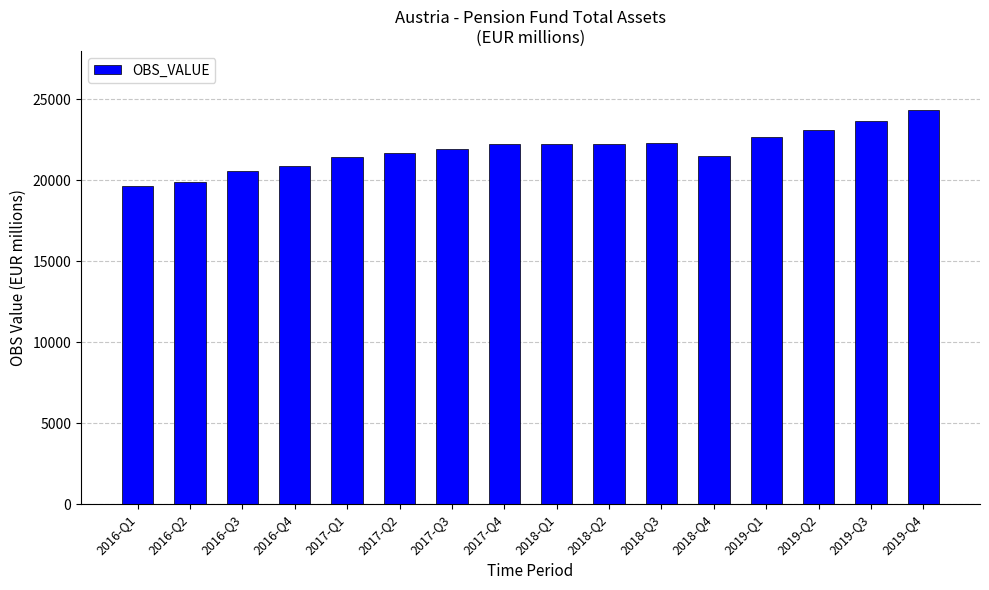

How many series are shown in this chart?

1